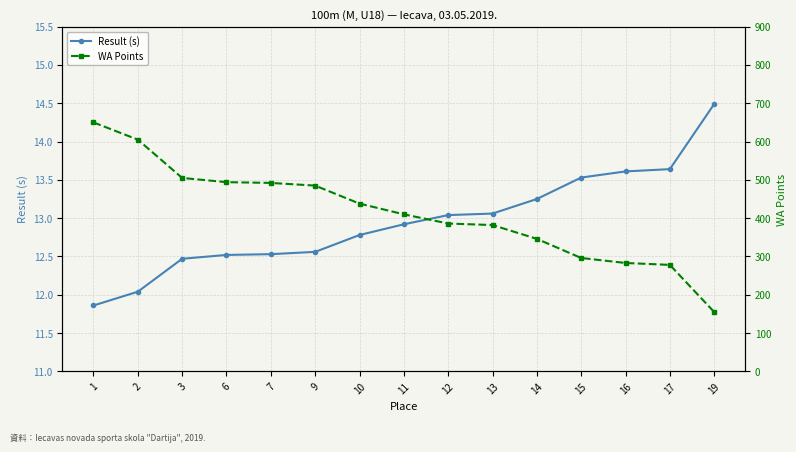

At which category does the chart reach its minimum across all series?

1